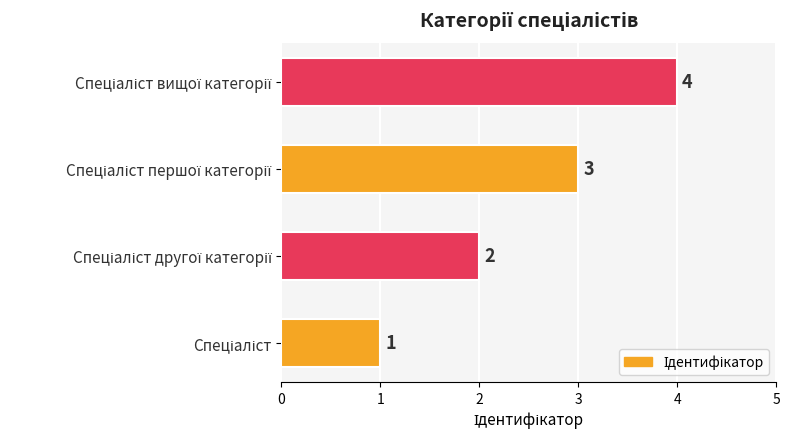

How many values are between 2 and 4?

3